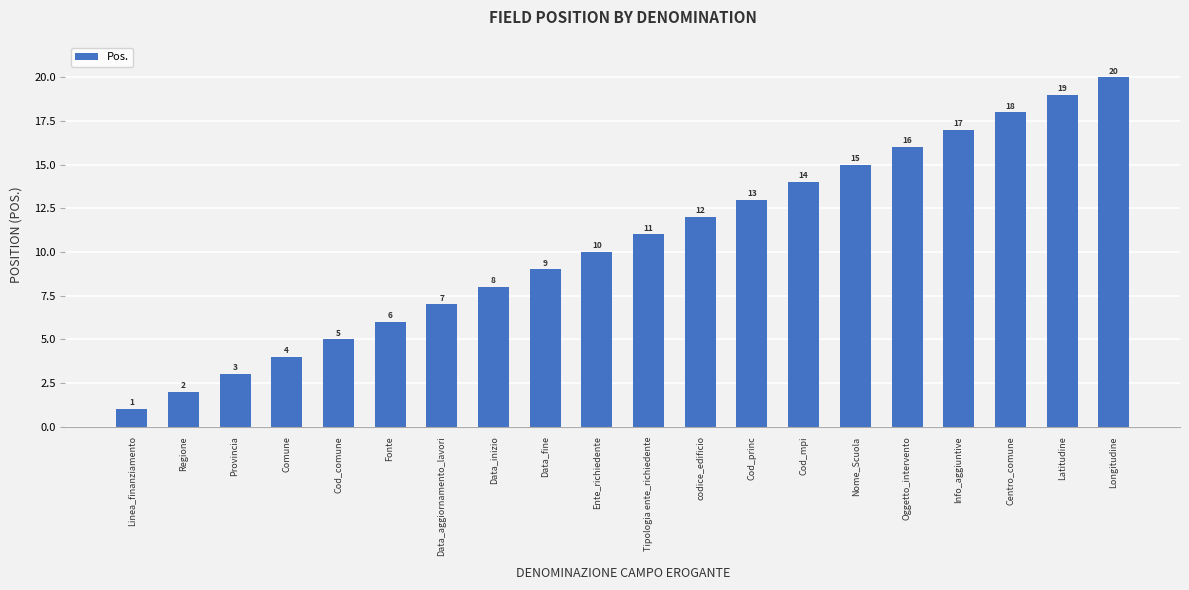

At which label is the value closest to 10?

Ente_richiedente